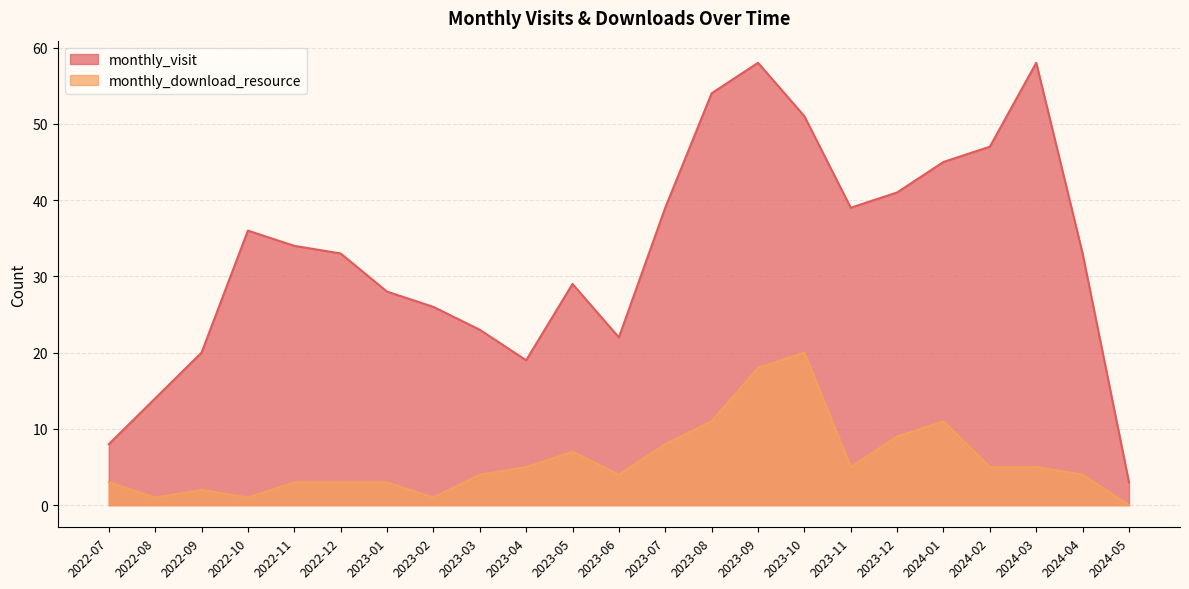

Rank the series at 2023-10 from lowest to highest value.

monthly_download_resource, monthly_visit